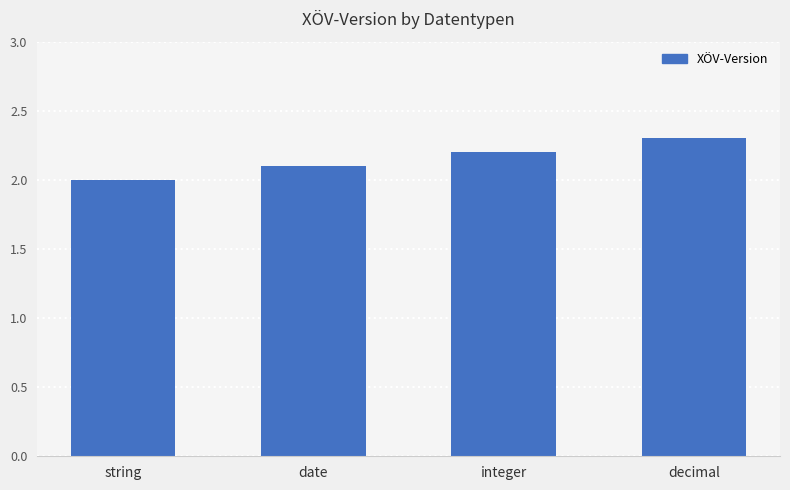

What is the maximum value shown in the chart?

2.3